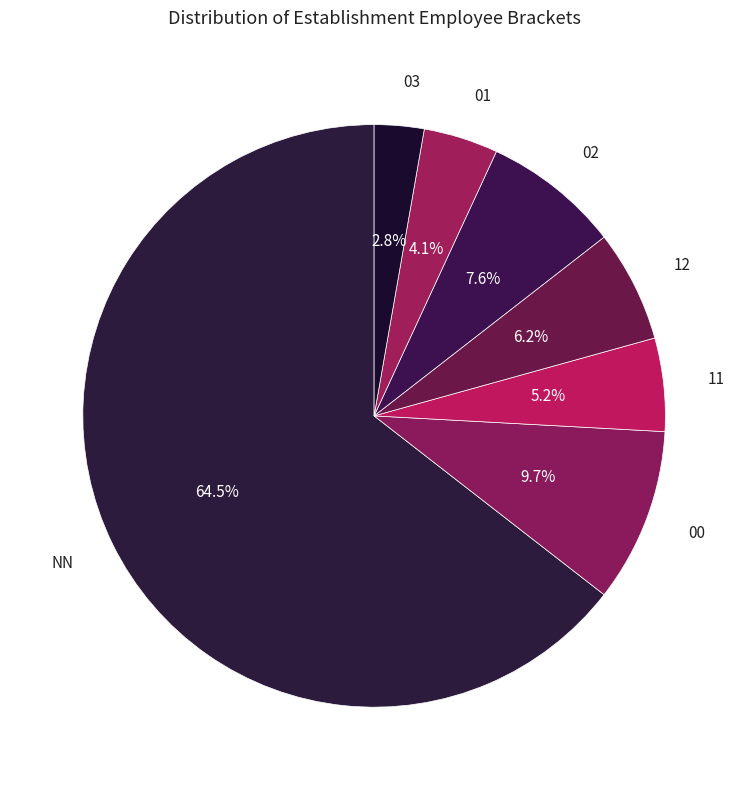

The 01 slice represents 4% of the pie. True or false?

True